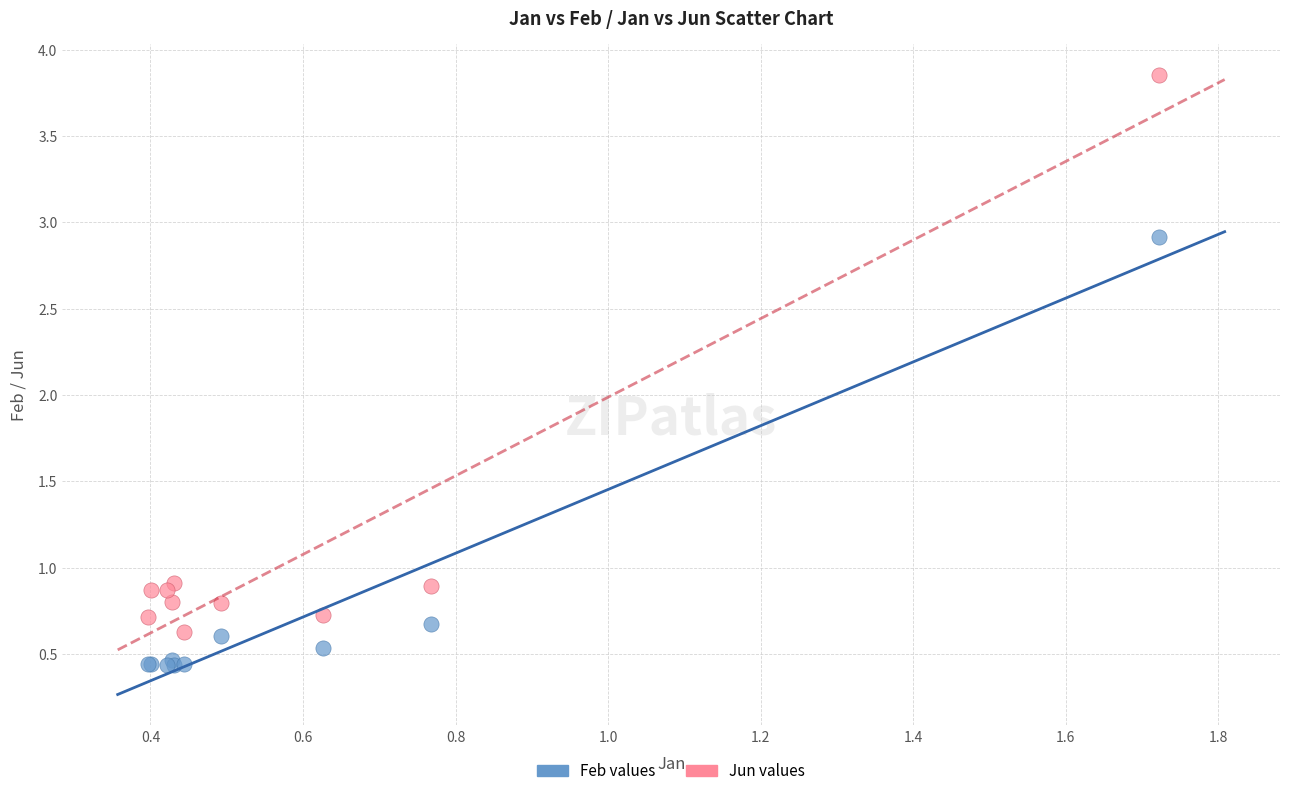

Which series reaches the minimum Y coordinate?

Feb values